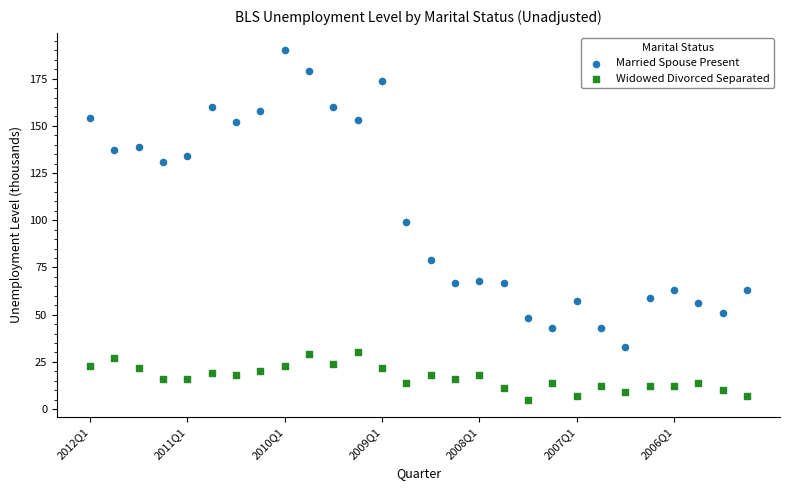

What are all the series names shown in the legend?

Married Spouse Present, Widowed Divorced Separated